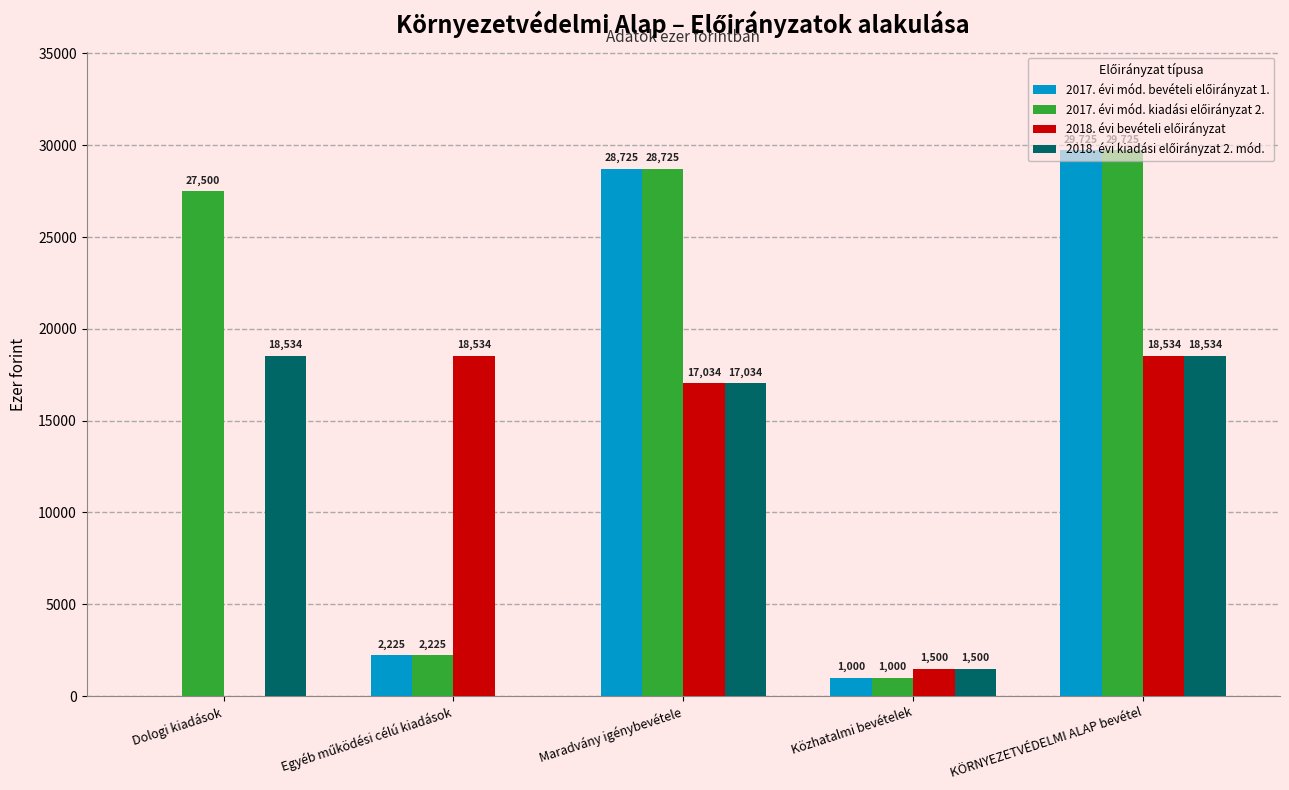

What is the total value across all series at KÖRNYEZETVÉDELMI ALAP bevétel?

96518